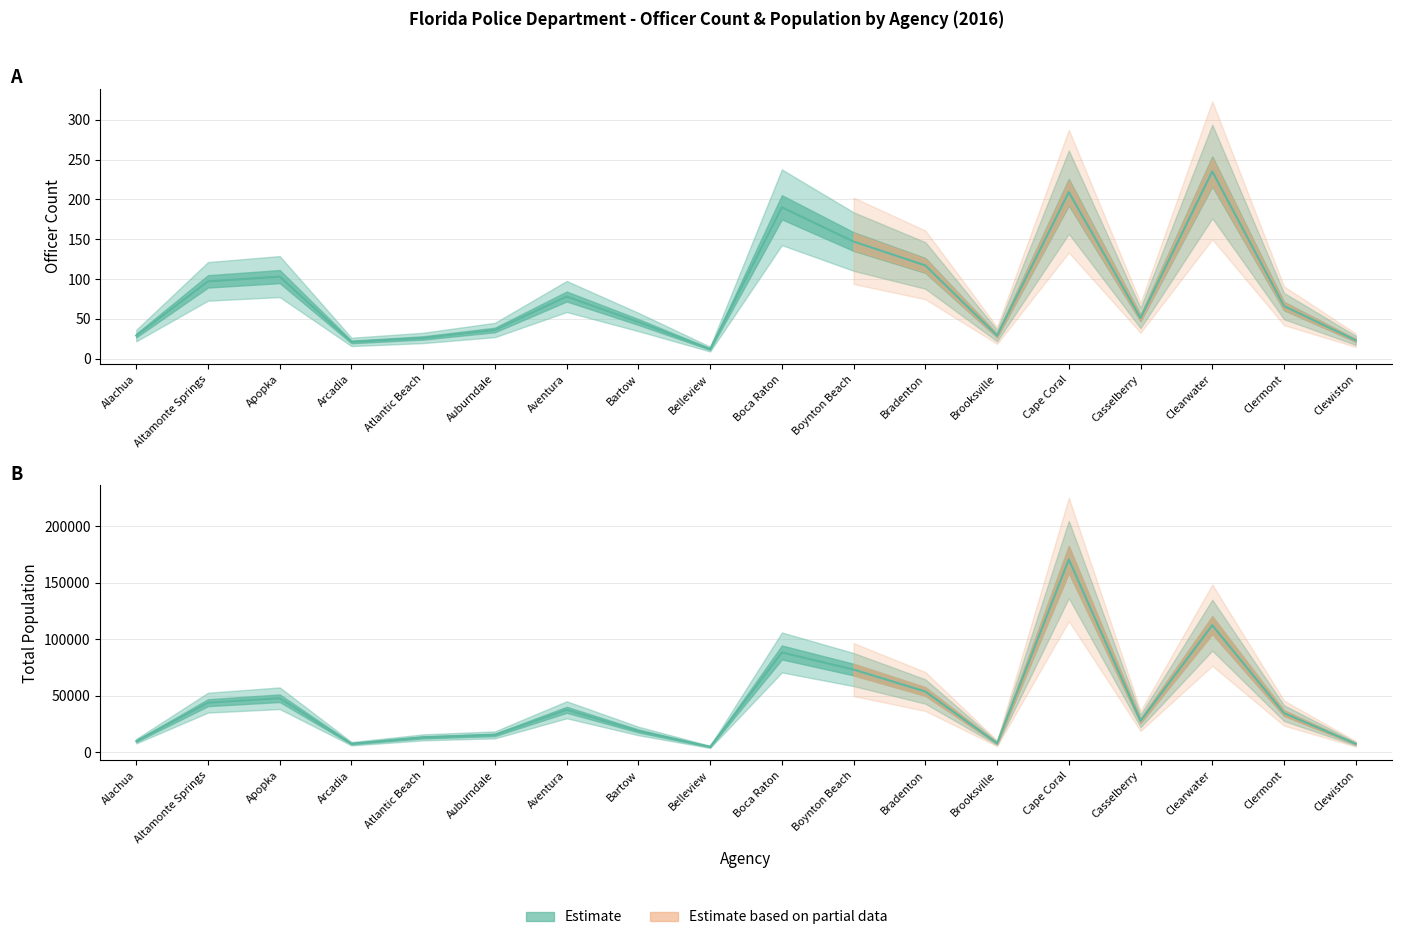

Is the value of Officer Count at Bradenton greater than the value of Total Population at Aventura?

No